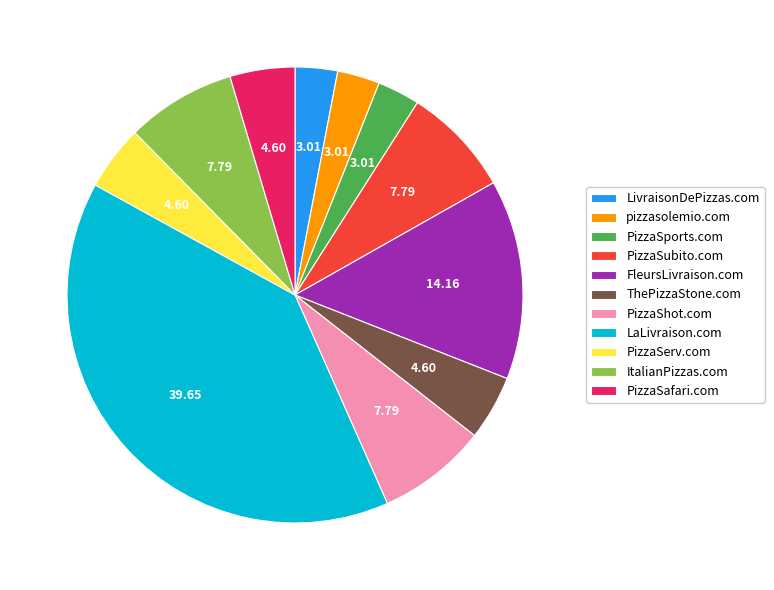

Is there a majority slice in this chart?

No